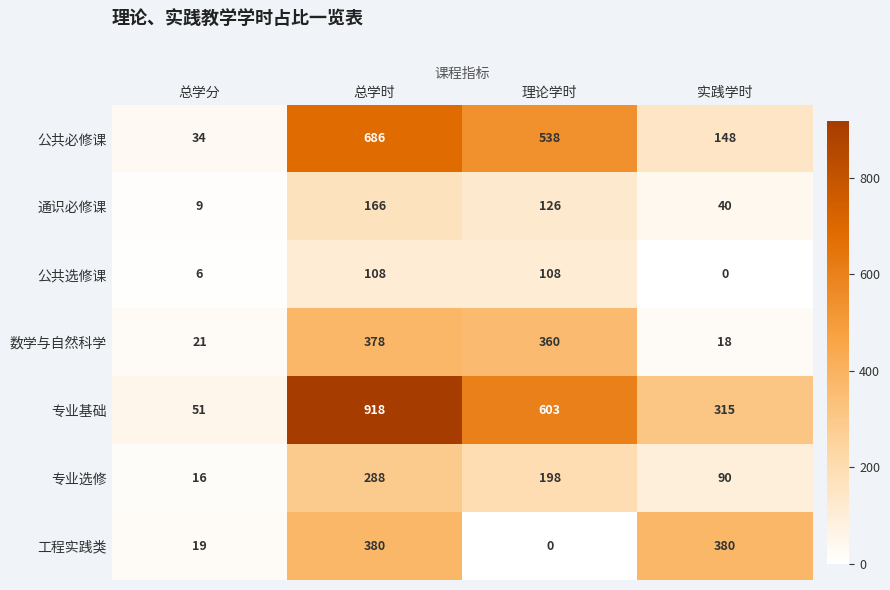

At which label is 工程实践类 closest to 190?

总学分